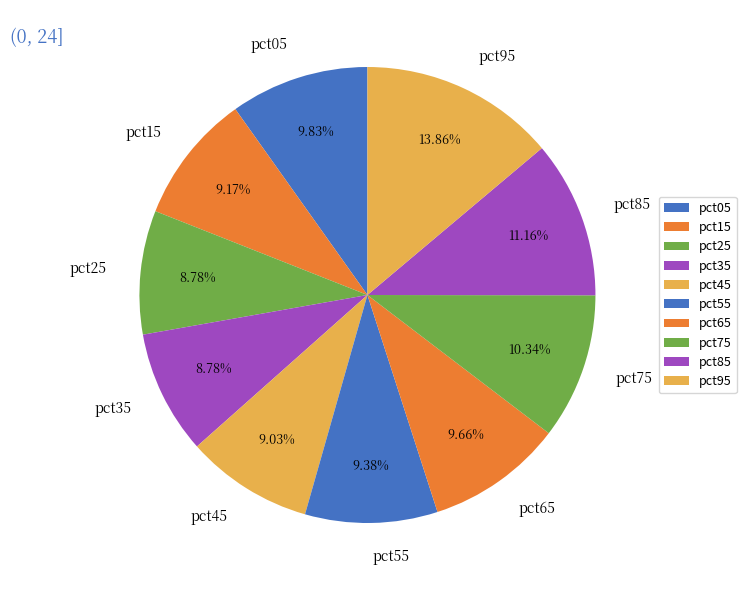

To the nearest percent, what portion does pct65 represent?

10%